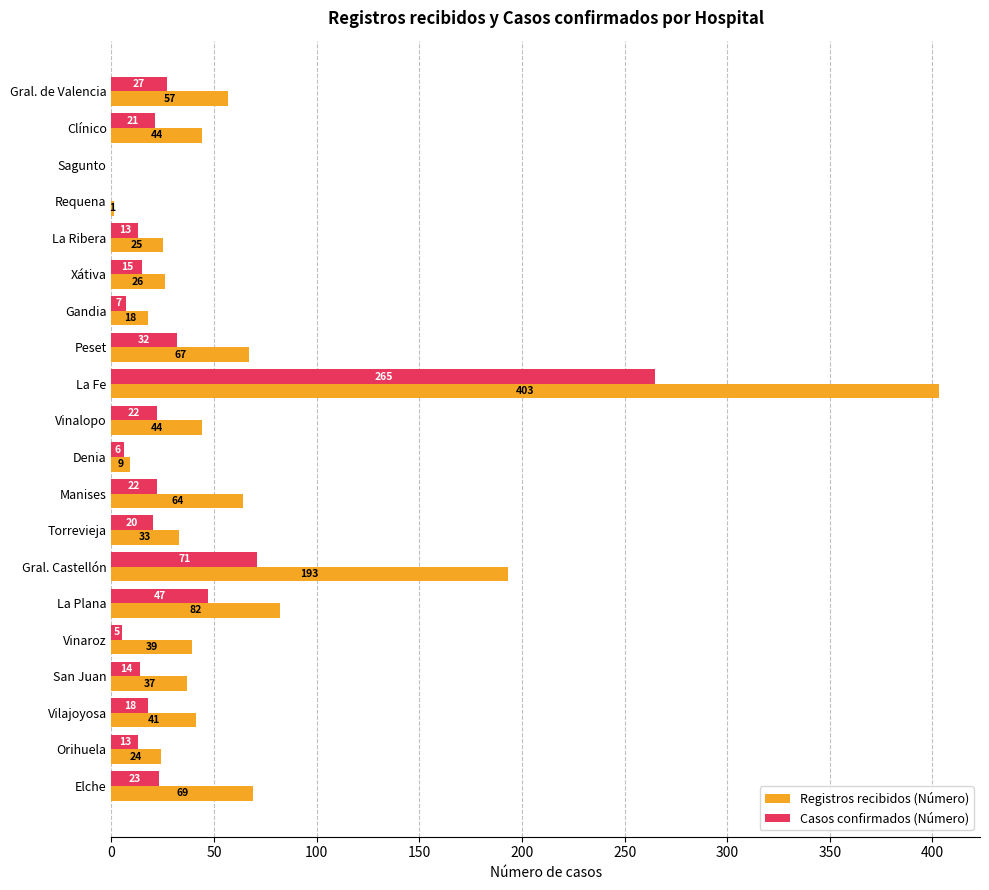

Between Denia and La Plana, which series saw the biggest shift?

Registros recibidos (Número)